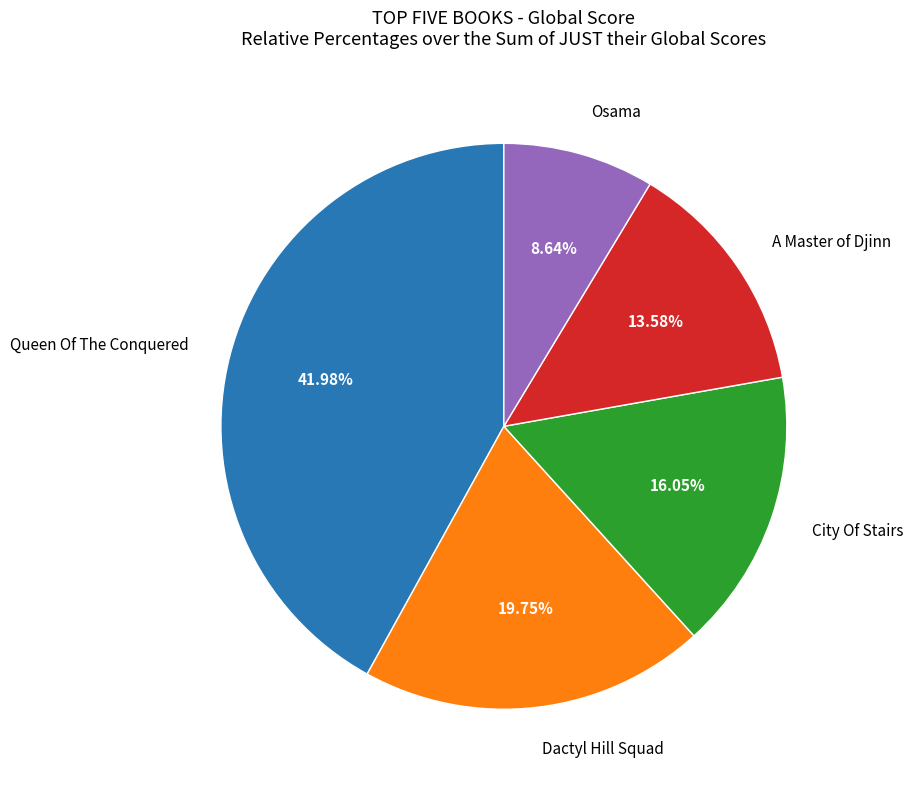

To the nearest percent, what percentage of the pie is City Of Stairs?

16%